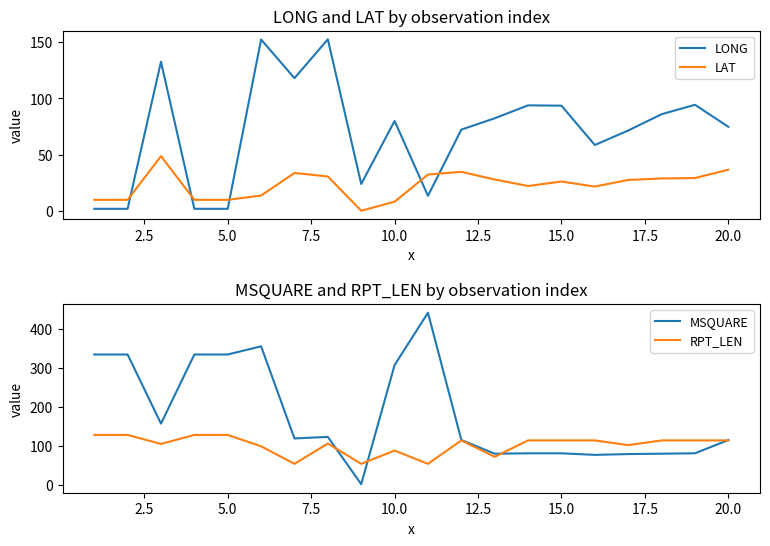

True or false: MSQUARE has more than 1 points higher than both neighbors.

True